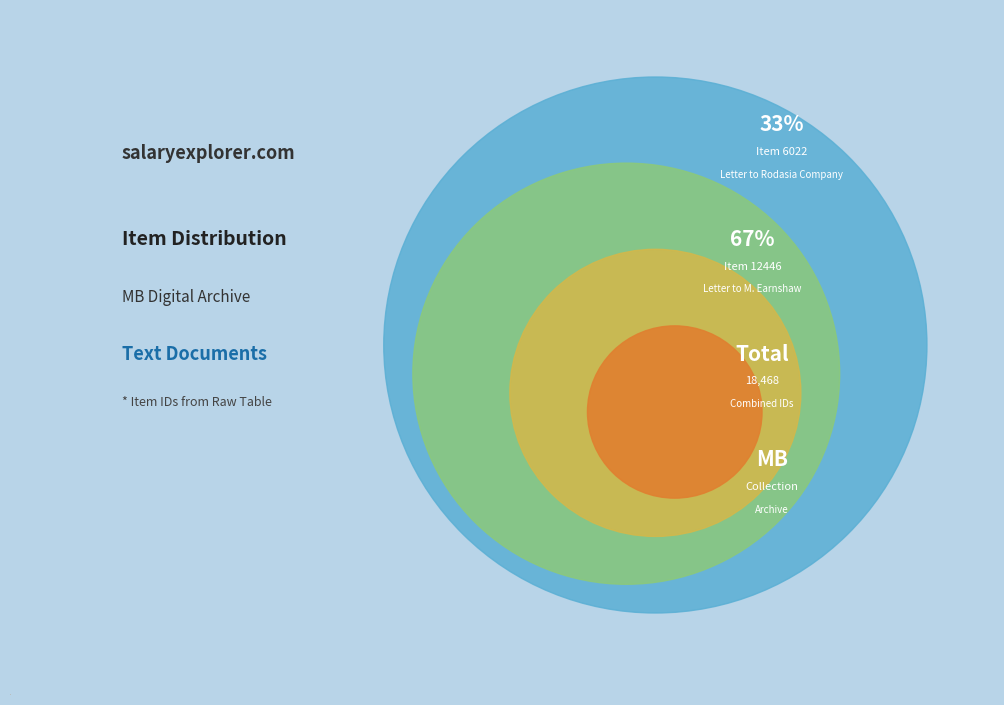

Does any single category account for the majority?

Yes